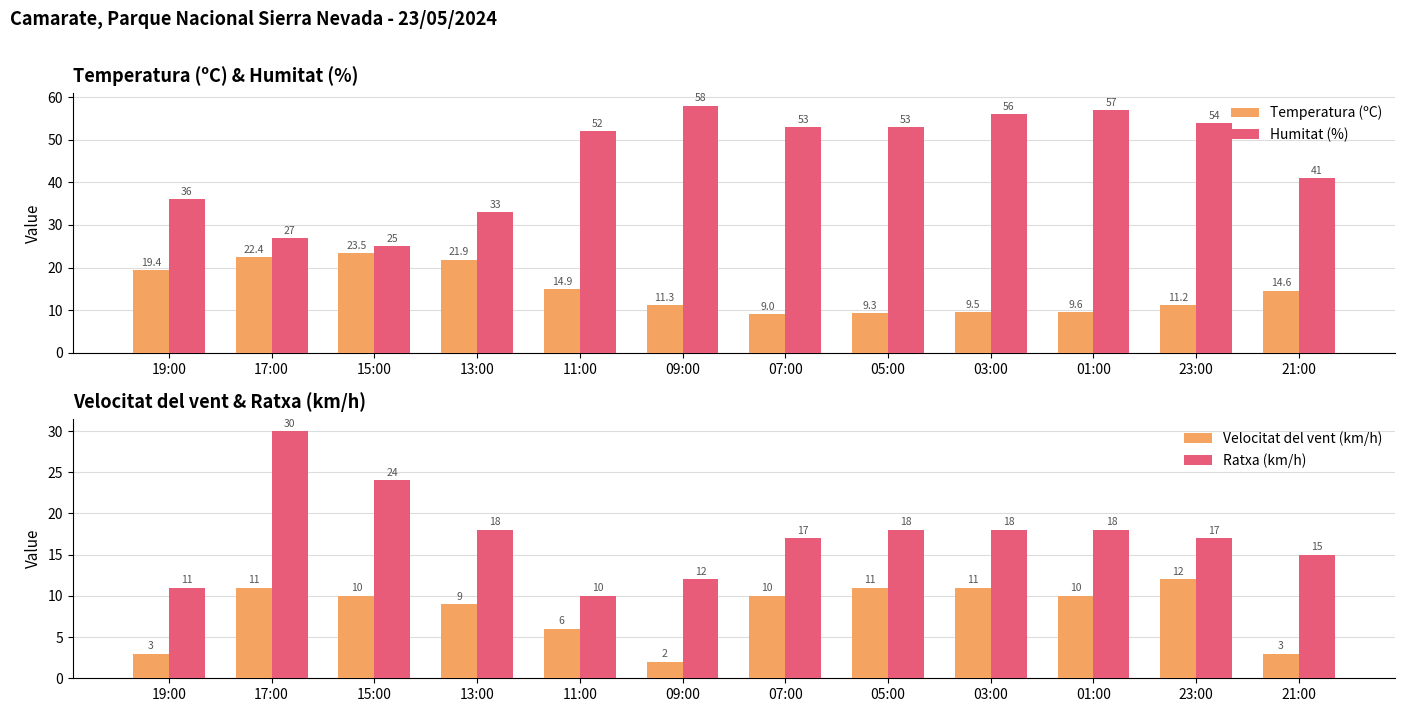

How many groups of bars are there?

12